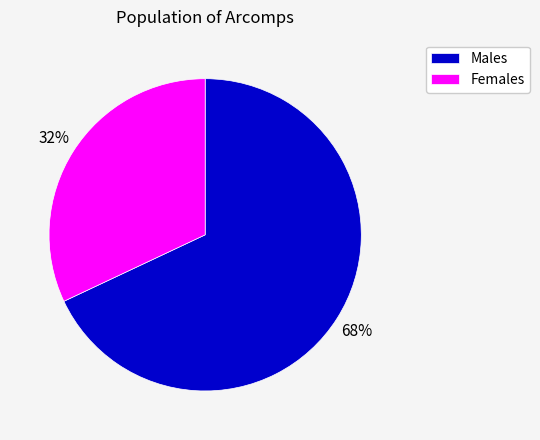

To the nearest percent, what is the average slice percentage?

50%